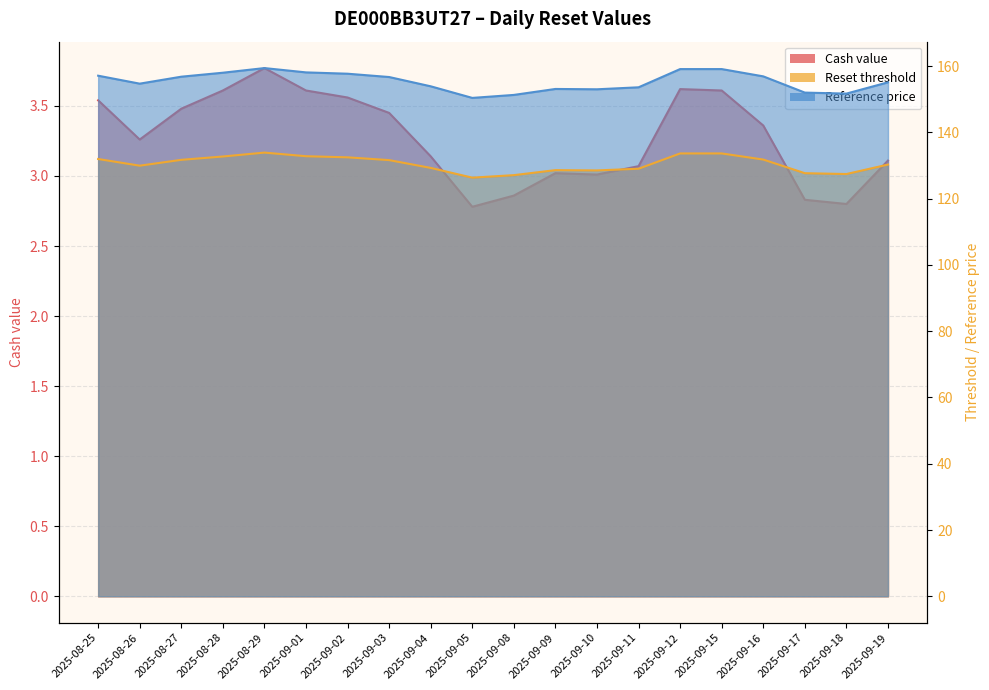

True or false: Reference price has a value of 156.7 at 2025-09-03.

True